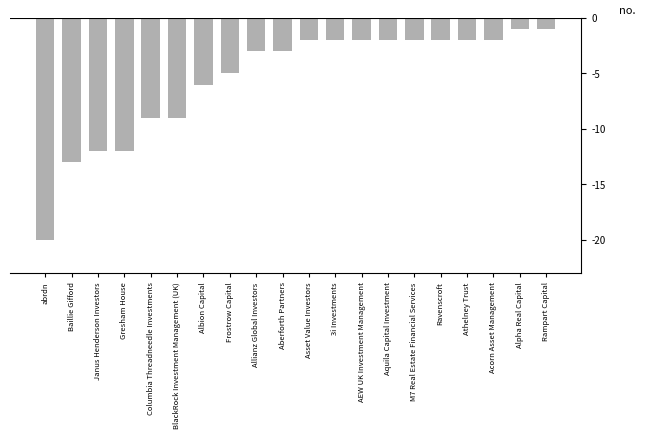

Reading left to right, extract all data points from this chart.

-20	-13	-12	-12	-9	-9	-6	-5	-3	-3	-2	-2	-2	-2	-2	-2	-2	-2	-1	-1